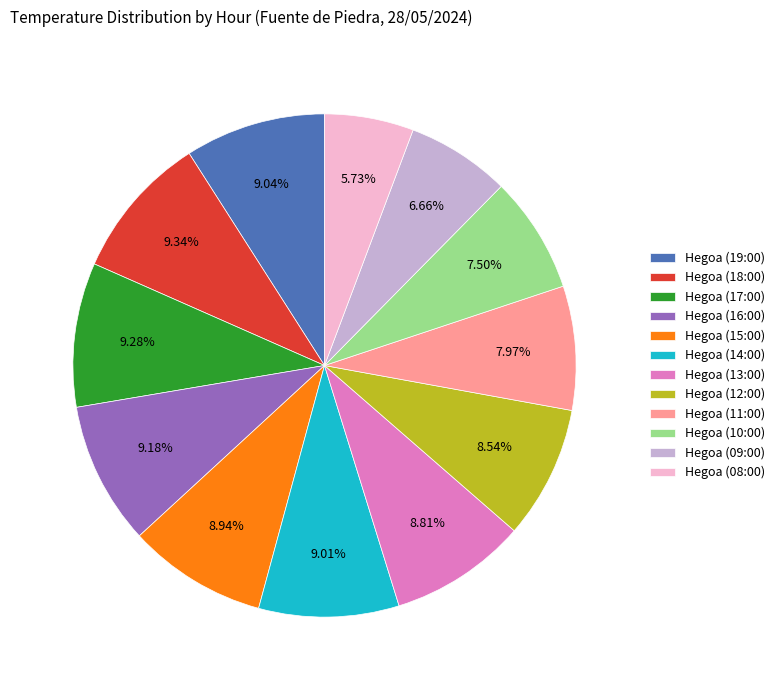

Is there any slice that represents more than half of the pie?

No